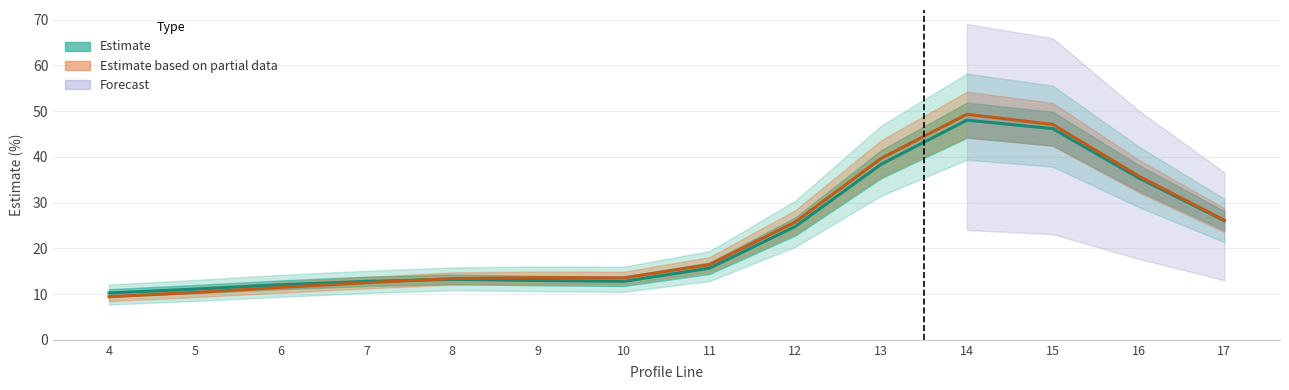

Reading right to left, list all the values displayed in this chart.

Estimate (totcest): 17=26.1	16=35.4	15=46.2	14=48.0	13=38.4	12=24.8	11=15.7	10=12.8	9=13.0	8=13.2	7=12.8	6=12.0	5=11.1	4=10.2
Estimate based on partial data (cest): 17=26.2	16=35.8	15=47.1	14=49.3	13=39.7	12=25.8	11=16.4	10=13.5	9=13.6	8=13.4	7=12.5	6=11.5	5=10.4	4=9.4